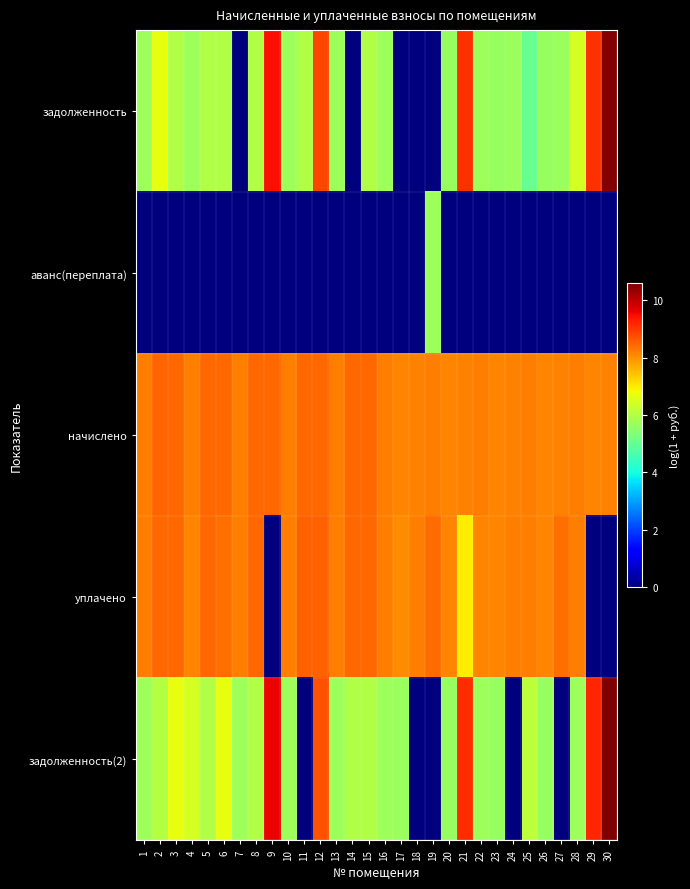

Reading left to right, transcribe all the data shown in this chart.

задолженность: 1=5.7	2=6.7	3=6.0	4=5.7	5=6.0	6=6.0	7=0.0	8=6.0	9=9.5	10=5.7	11=6.0	12=8.8	13=5.7	14=0.0	15=6.0	16=5.7	17=0.0	18=0.0	19=0.0	20=5.7	21=9.1	22=5.7	23=5.7	24=5.7	25=5.0	26=5.7	27=5.7	28=6.4	29=9.1	30=10.6
аванс(переплата): 1=0.0	2=0.0	3=0.0	4=0.0	5=0.0	6=0.0	7=0.0	8=0.0	9=0.0	10=0.0	11=0.0	12=0.0	13=0.0	14=0.0	15=0.0	16=0.0	17=0.0	18=0.0	19=5.7	20=0.0	21=0.0	22=0.0	23=0.0	24=0.0	25=0.0	26=0.0	27=0.0	28=0.0	29=0.0	30=0.0
начислено: 1=8.2	2=8.5	3=8.5	4=8.2	5=8.5	6=8.5	7=8.2	8=8.5	9=8.5	10=8.2	11=8.5	12=8.5	13=8.2	14=8.5	15=8.5	16=8.2	17=8.2	18=8.2	19=8.2	20=8.1	21=8.2	22=8.2	23=8.1	24=8.2	25=8.2	26=8.1	27=8.2	28=8.2	29=8.1	30=8.2
уплачено: 1=8.2	2=8.5	3=8.5	4=8.1	5=8.5	6=8.4	7=8.2	8=8.5	9=0.0	10=8.2	11=8.5	12=8.6	13=8.2	14=8.5	15=8.5	16=8.2	17=8.1	18=8.2	19=8.4	20=8.1	21=7.0	22=8.1	23=8.1	24=8.2	25=8.2	26=8.1	27=8.4	28=8.2	29=0.0	30=0.0
задолженность(2): 1=5.7	2=6.0	3=6.7	4=6.4	5=6.0	6=6.7	7=5.7	8=6.0	9=9.6	10=5.7	11=0.0	12=8.7	13=5.7	14=6.0	15=6.0	16=5.7	17=5.7	18=0.0	19=0.0	20=5.7	21=9.1	22=5.7	23=5.7	24=0.0	25=6.1	26=5.7	27=0.0	28=5.7	29=9.2	30=10.6